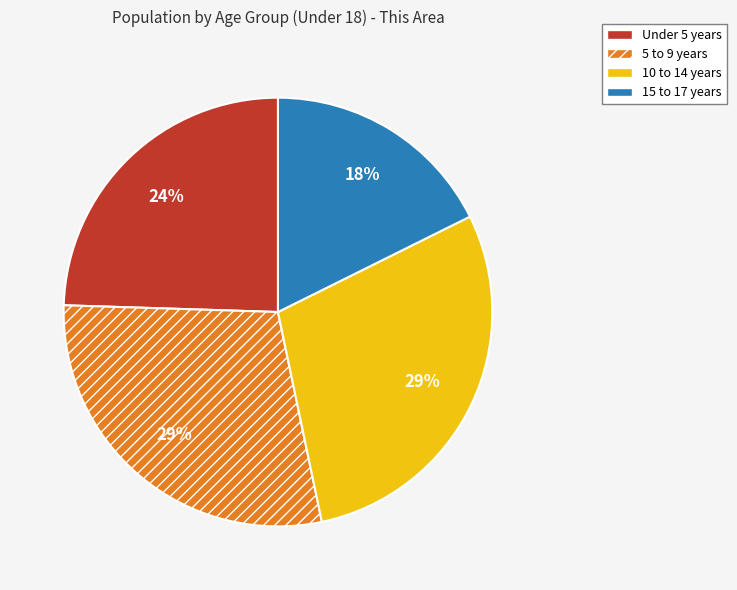

Is it true that Under 5 years is 24% of the pie?

True